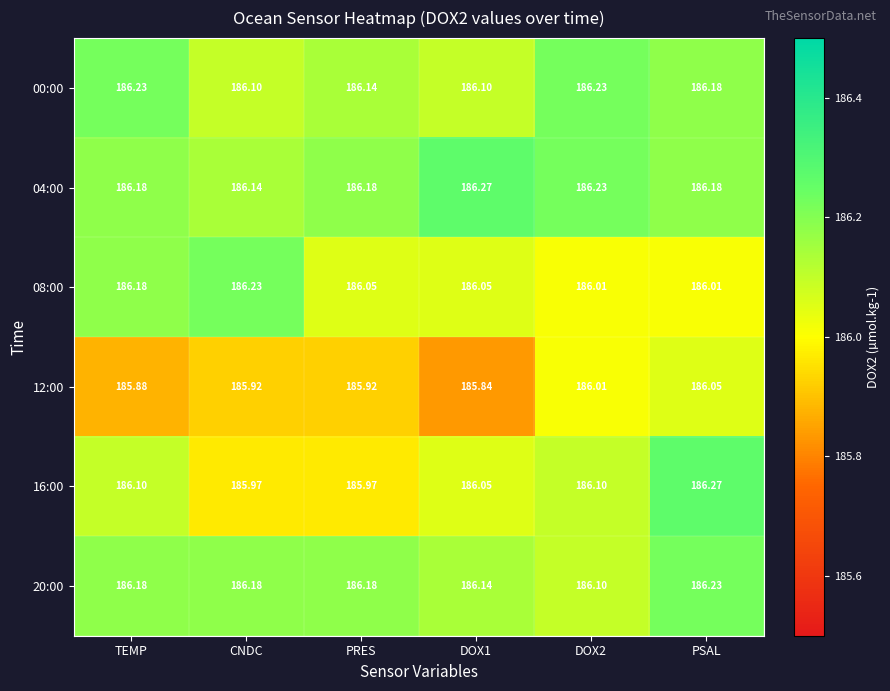

At which category is the sum across all series the highest?

PSAL